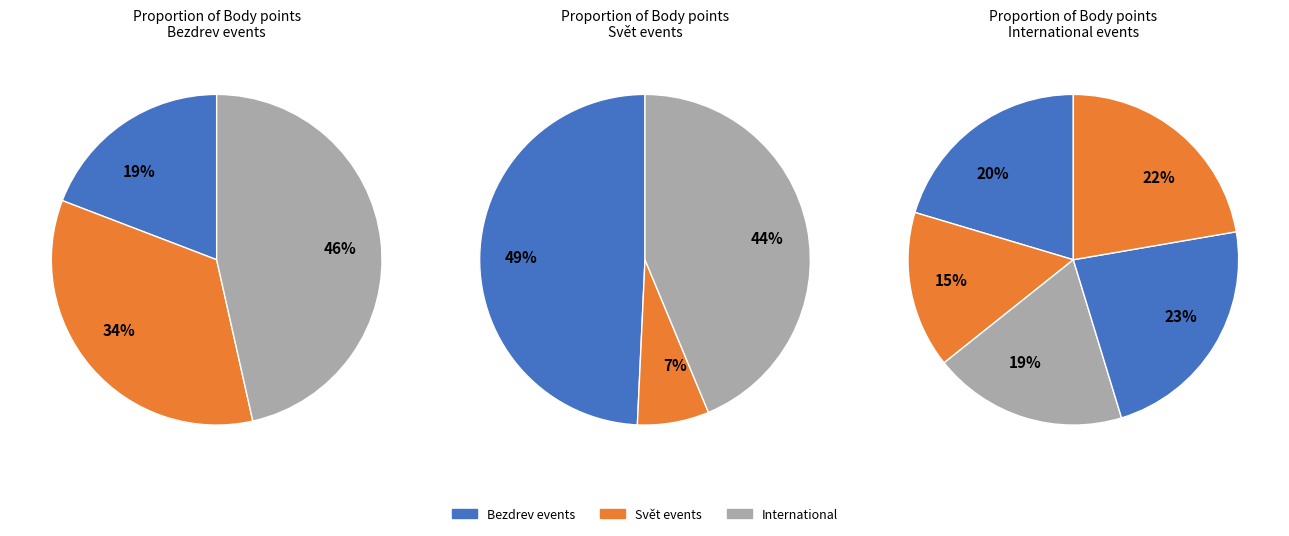

Count the number of slices in the pie.

11